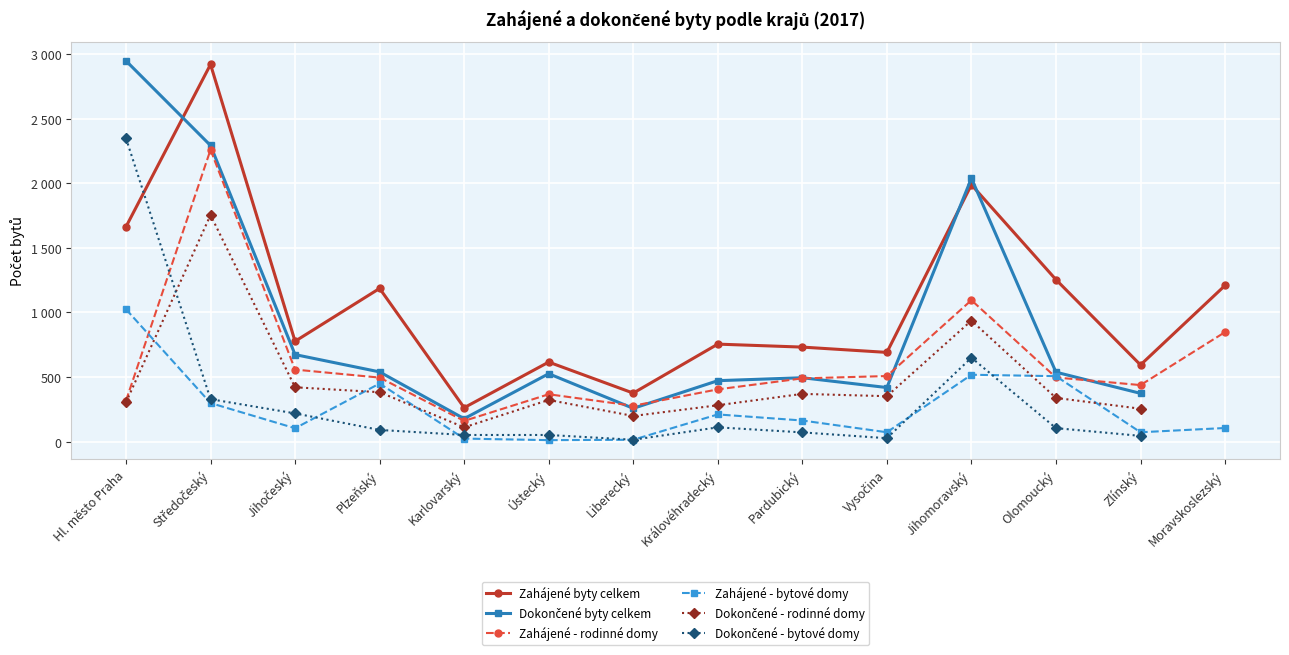

In Zahájené - rodinné domy, how many points are higher than both neighbors (excluding endpoints)?

3